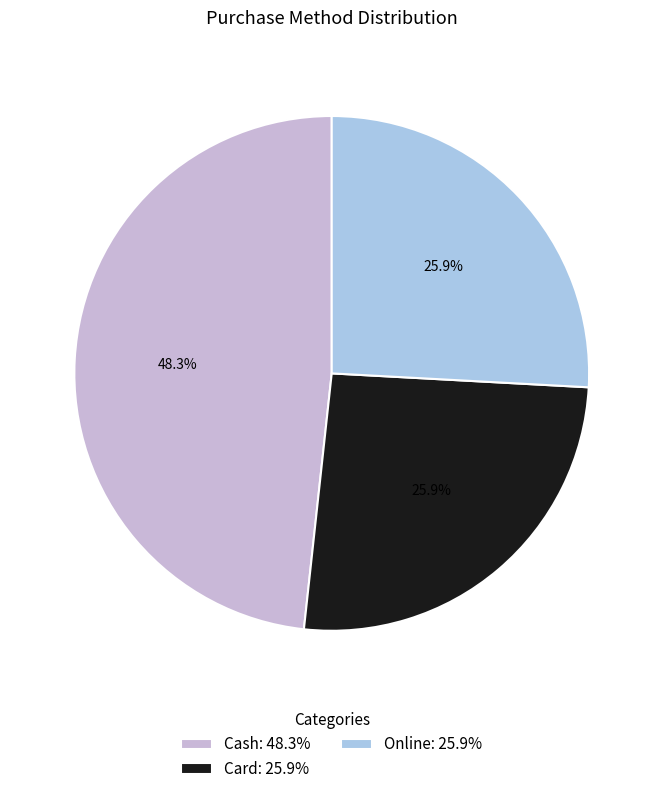

What portion of the pie excludes Card?

74.1%